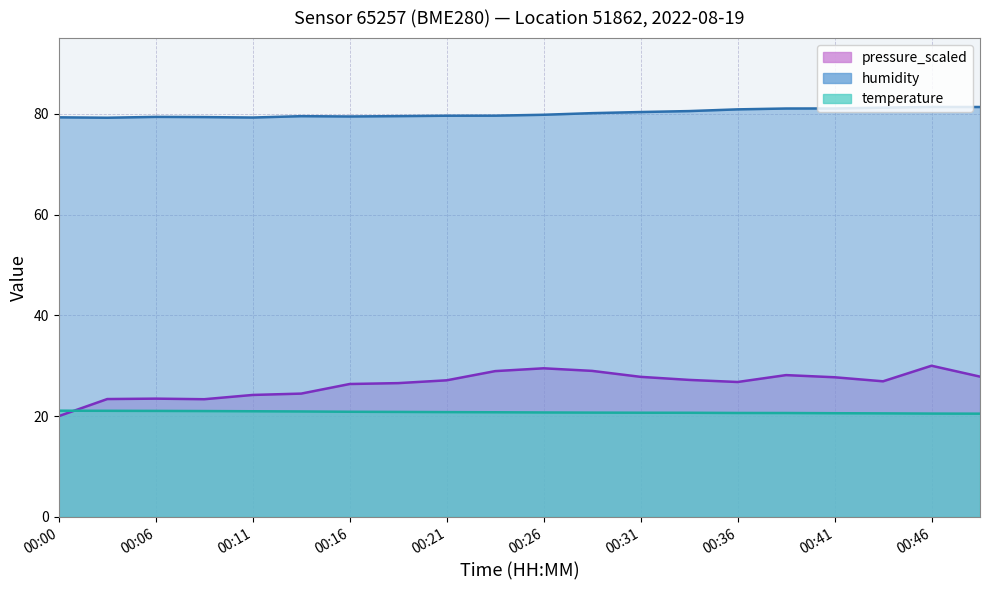

Reading left to right, what are all the values shown in this chart?

temperature: 00:00=21.1	00:03=21.1	00:06=21.0	00:08=21.0	00:11=21.0	00:13=20.9	00:16=20.9	00:18=20.8	00:21=20.8	00:23=20.8	00:26=20.7	00:28=20.7	00:31=20.7	00:33=20.7	00:36=20.6	00:38=20.6	00:41=20.6	00:43=20.6	00:46=20.5	00:48=20.5
humidity: 00:00=79.3	00:03=79.2	00:06=79.4	00:08=79.3	00:11=79.2	00:13=79.5	00:16=79.5	00:18=79.5	00:21=79.6	00:23=79.6	00:26=79.8	00:28=80.1	00:31=80.3	00:33=80.5	00:36=80.9	00:38=81.0	00:41=81.0	00:43=81.2	00:46=81.3	00:48=81.3
pressure_scaled: 00:00=20.0	00:03=23.4	00:06=23.5	00:08=23.4	00:11=24.2	00:13=24.5	00:16=26.4	00:18=26.6	00:21=27.1	00:23=28.9	00:26=29.5	00:28=29.0	00:31=27.8	00:33=27.2	00:36=26.8	00:38=28.1	00:41=27.7	00:43=26.9	00:46=30.0	00:48=27.8